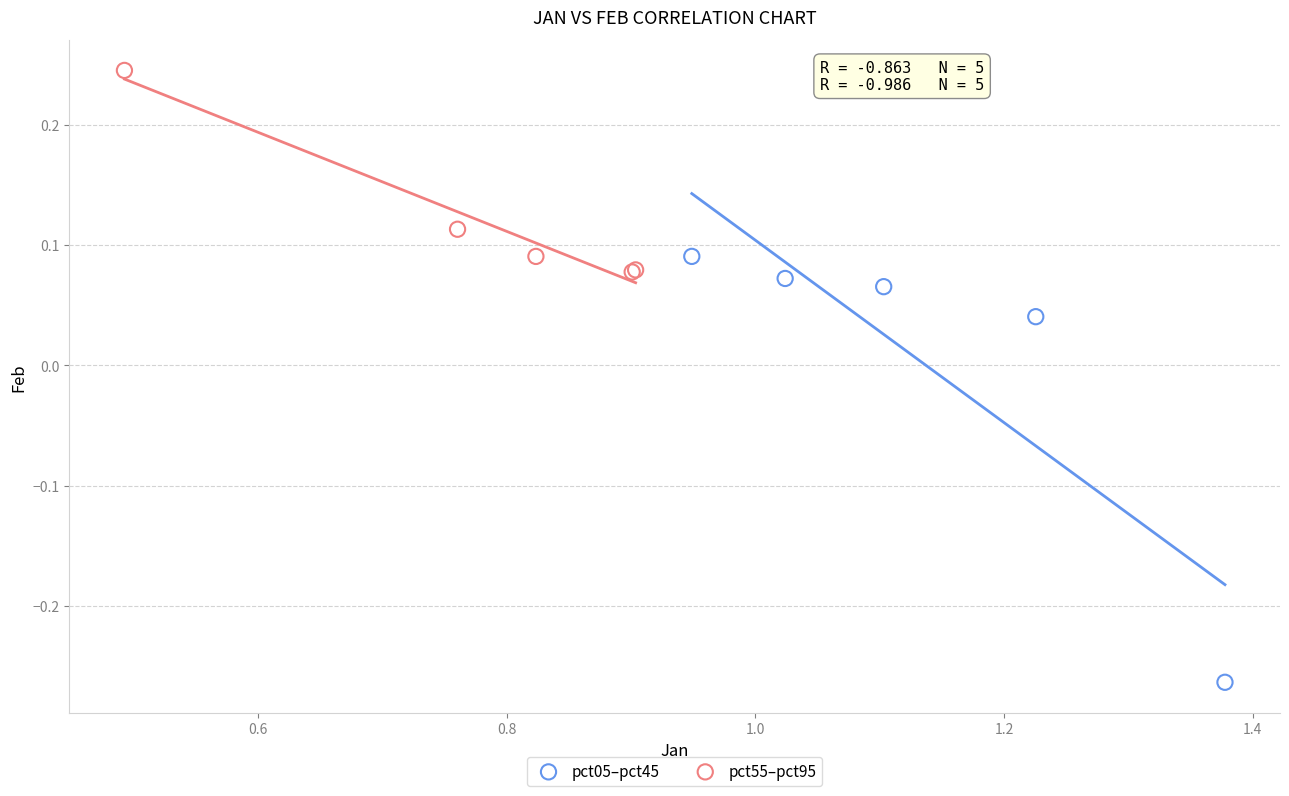

Which series contains the lowest Y value?

pct05–pct45